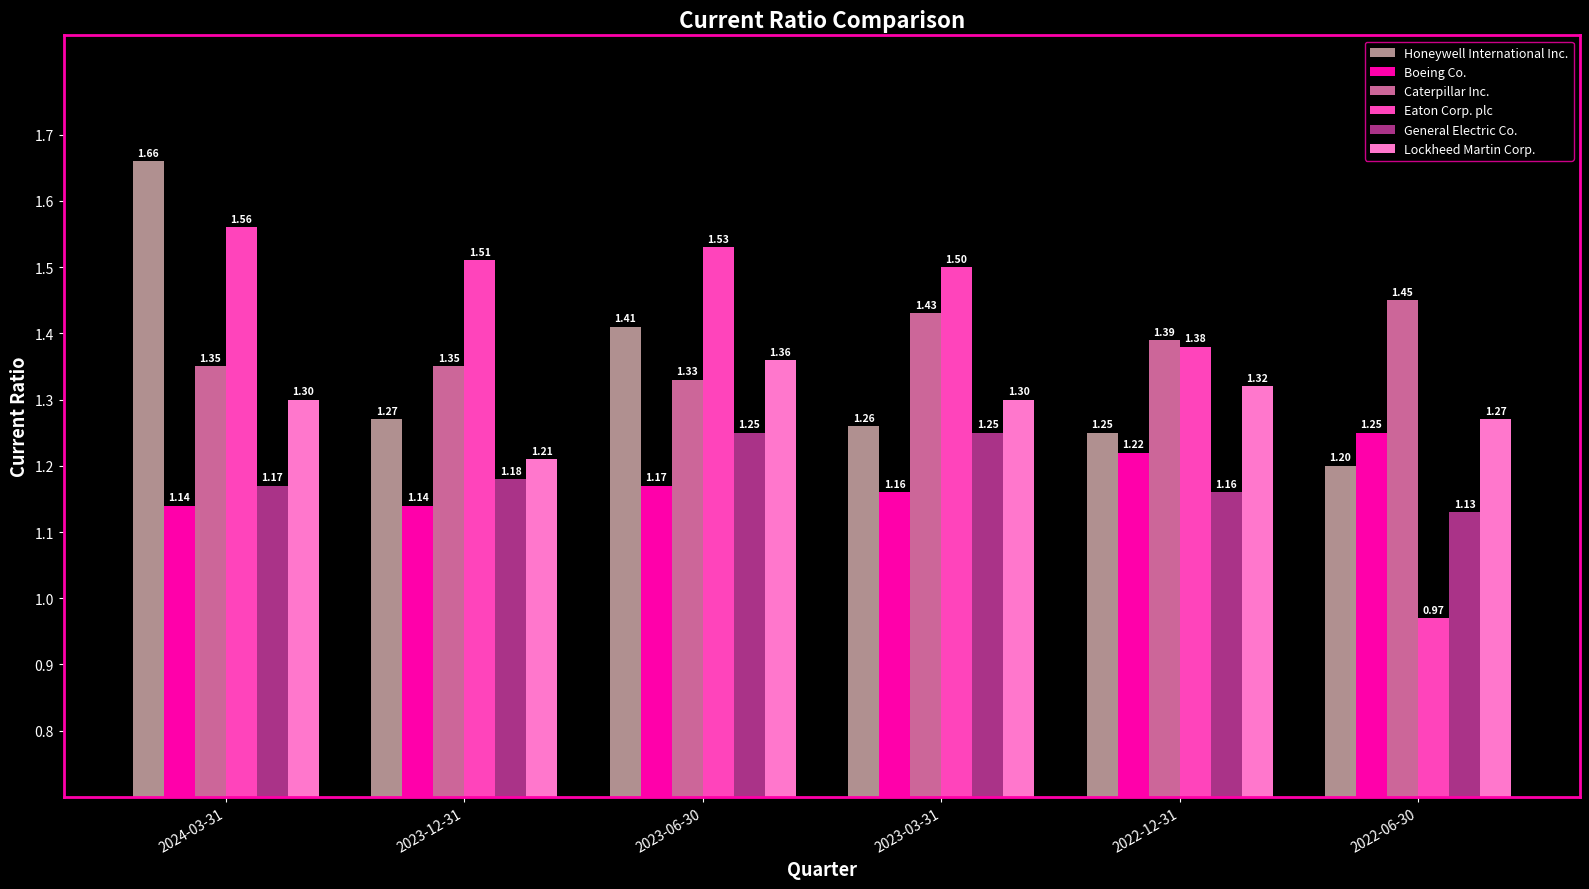

Does the chart contain stacked bars?

No